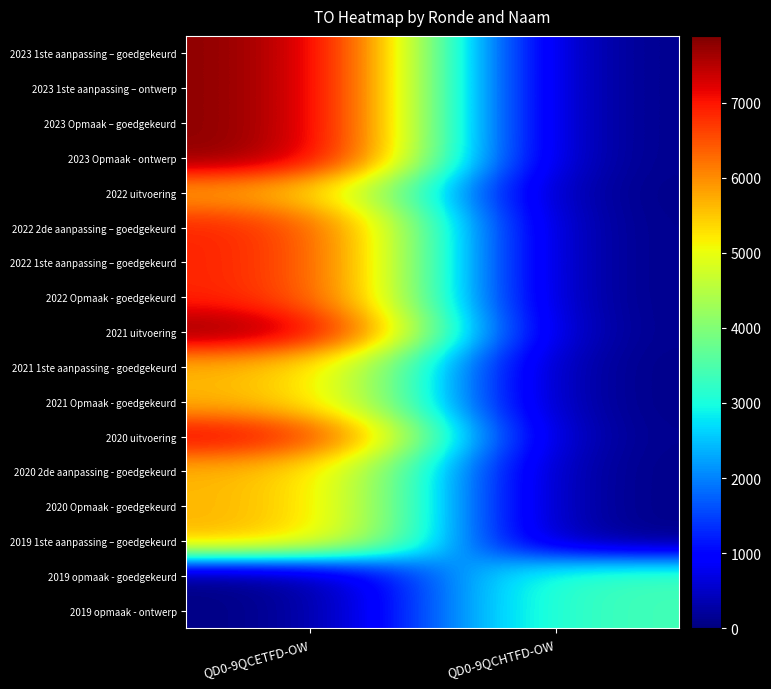

Reading left to right, extract all data points from this chart.

2023 1ste aanpassing – goedgekeurd: QD0-9QCETFD-OW=7887	QD0-9QCHTFD-OW=0
2023 1ste aanpassing – ontwerp: QD0-9QCETFD-OW=7887	QD0-9QCHTFD-OW=0
2023 Opmaak – goedgekeurd: QD0-9QCETFD-OW=7887	QD0-9QCHTFD-OW=0
2023 Opmaak - ontwerp: QD0-9QCETFD-OW=7887	QD0-9QCHTFD-OW=0
2022 uitvoering: QD0-9QCETFD-OW=5895	QD0-9QCHTFD-OW=0
2022 2de aanpassing – goedgekeurd: QD0-9QCETFD-OW=6979	QD0-9QCHTFD-OW=0
2022 1ste aanpassing – goedgekeurd: QD0-9QCETFD-OW=6979	QD0-9QCHTFD-OW=0
2022 Opmaak - goedgekeurd: QD0-9QCETFD-OW=6979	QD0-9QCHTFD-OW=0
2021 uitvoering: QD0-9QCETFD-OW=7859	QD0-9QCHTFD-OW=0
2021 1ste aanpassing - goedgekeurd: QD0-9QCETFD-OW=5735	QD0-9QCHTFD-OW=0
2021 Opmaak - goedgekeurd: QD0-9QCETFD-OW=5735	QD0-9QCHTFD-OW=0
2020 uitvoering: QD0-9QCETFD-OW=7272	QD0-9QCHTFD-OW=0
2020 2de aanpassing - goedgekeurd: QD0-9QCETFD-OW=5735	QD0-9QCHTFD-OW=0
2020 Opmaak - goedgekeurd: QD0-9QCETFD-OW=5735	QD0-9QCHTFD-OW=0
2019 1ste aanpassing – goedgekeurd: QD0-9QCETFD-OW=5730	QD0-9QCHTFD-OW=0
2019 opmaak - goedgekeurd: QD0-9QCETFD-OW=0	QD0-9QCHTFD-OW=3430
2019 opmaak - ontwerp: QD0-9QCETFD-OW=0	QD0-9QCHTFD-OW=3430